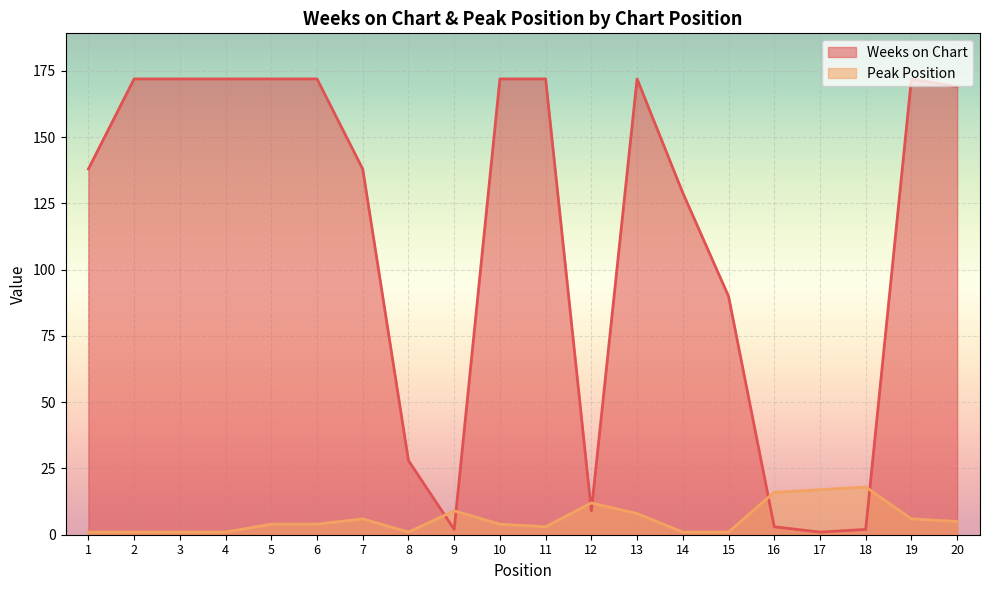

Is the value of Peak Position at 1 greater than the value of Weeks on Chart at 10?

No